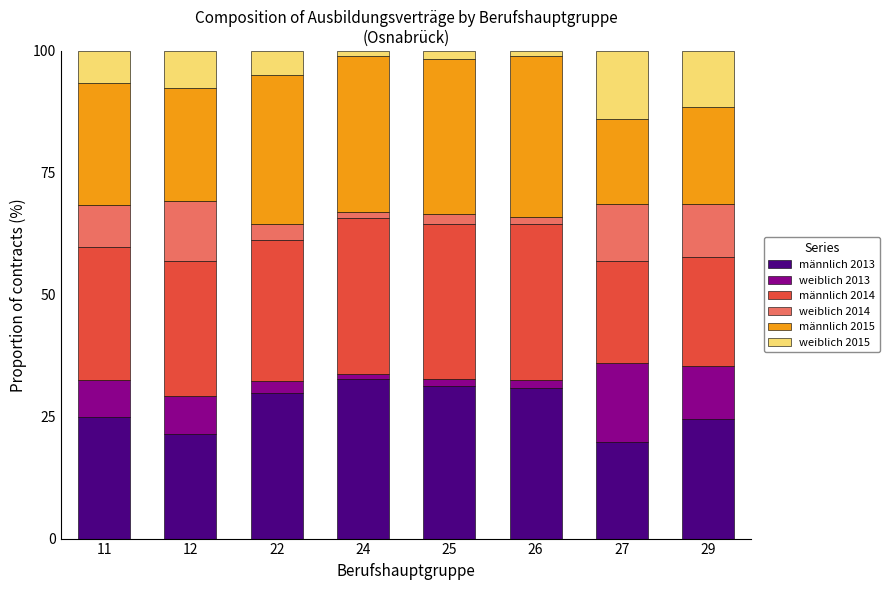

What is the sum of all männlich 2013 values?

215.4